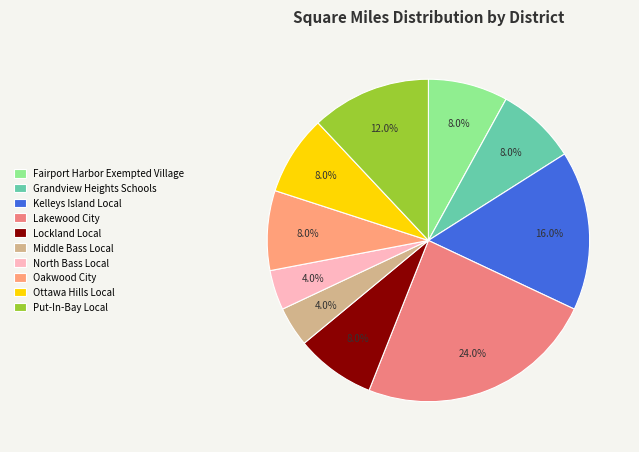

To the nearest percent, what is the difference between the largest and smallest slice percentages?

20%